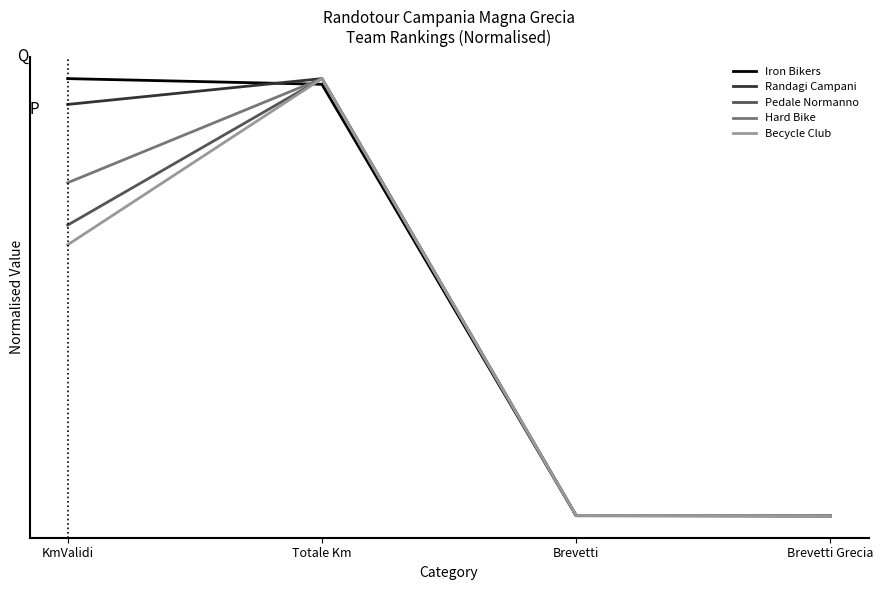

Which series has the largest total across all categories?

Iron Bikers